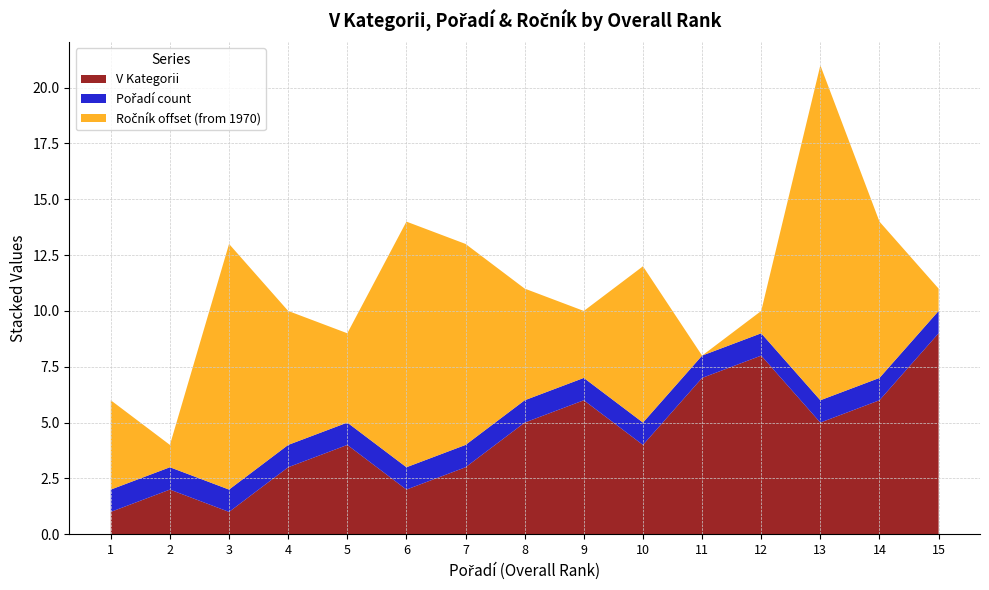

What is the highest value of the V Kategorii series?

9